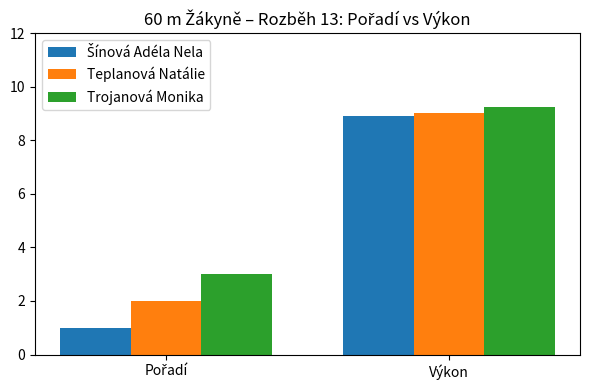

At which category does the chart reach its peak across all series?

Výkon